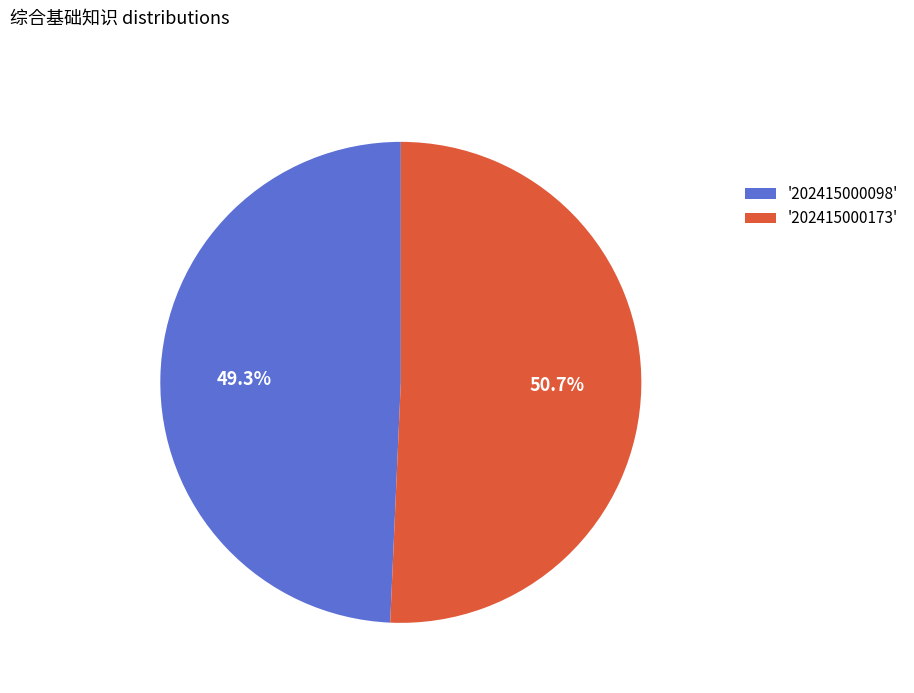

To the nearest percent, what is the average slice percentage?

50%